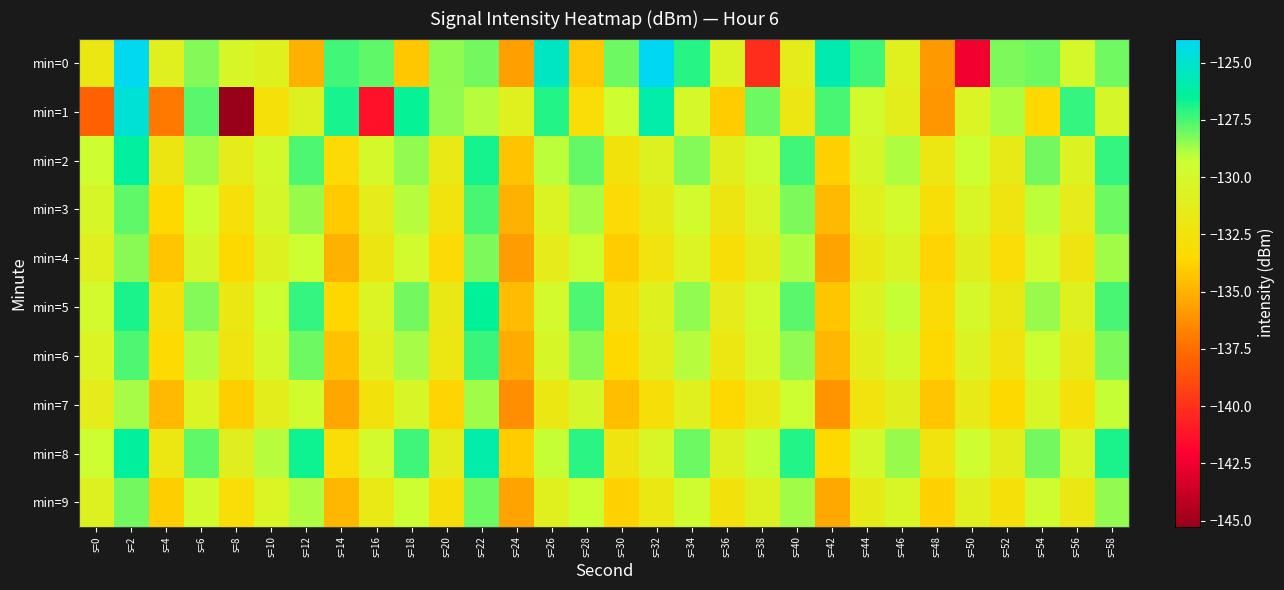

Reading left to right, transcribe all the data shown in this chart.

min=0: s=0=-131.9	s=2=-124.0	s=4=-131.0	s=6=-128.3	s=8=-130.2	s=10=-130.9	s=12=-135.0	s=14=-127.4	s=16=-127.8	s=18=-134.2	s=20=-128.4	s=22=-128.1	s=24=-135.6	s=26=-125.4	s=28=-134.1	s=30=-128.0	s=32=-124.0	s=34=-127.1	s=36=-130.5	s=38=-140.2	s=40=-131.3	s=42=-125.8	s=44=-127.4	s=46=-131.0	s=48=-135.9	s=50=-142.5	s=52=-128.2	s=54=-128.0	s=56=-130.0	s=58=-128.1
min=1: s=0=-138.0	s=2=-124.8	s=4=-137.1	s=6=-127.7	s=8=-145.3	s=10=-132.7	s=12=-130.8	s=14=-126.8	s=16=-141.3	s=18=-126.6	s=20=-128.5	s=22=-129.0	s=24=-131.0	s=26=-127.0	s=28=-133.0	s=30=-129.5	s=32=-126.0	s=34=-130.0	s=36=-134.0	s=38=-128.0	s=40=-132.0	s=42=-127.5	s=44=-129.8	s=46=-131.2	s=48=-136.0	s=50=-130.5	s=52=-128.9	s=54=-133.4	s=56=-127.2	s=58=-130.1
min=2: s=0=-129.5	s=2=-126.3	s=4=-132.1	s=6=-128.7	s=8=-131.4	s=10=-129.9	s=12=-127.6	s=14=-133.2	s=16=-130.0	s=18=-128.5	s=20=-131.7	s=22=-126.8	s=24=-134.3	s=26=-129.1	s=28=-127.9	s=30=-132.5	s=32=-130.8	s=34=-128.3	s=36=-131.1	s=38=-129.6	s=40=-127.4	s=42=-133.8	s=44=-130.2	s=46=-128.9	s=48=-132.0	s=50=-129.3	s=52=-131.6	s=54=-128.1	s=56=-130.7	s=58=-127.2
min=3: s=0=-130.2	s=2=-127.8	s=4=-133.5	s=6=-129.4	s=8=-132.7	s=10=-130.1	s=12=-128.6	s=14=-134.1	s=16=-131.3	s=18=-129.0	s=20=-132.4	s=22=-127.5	s=24=-135.0	s=26=-130.6	s=28=-128.8	s=30=-133.2	s=32=-131.5	s=34=-129.7	s=36=-132.1	s=38=-130.4	s=40=-128.2	s=42=-134.7	s=44=-131.0	s=46=-129.8	s=48=-132.9	s=50=-130.3	s=52=-132.2	s=54=-129.1	s=56=-131.4	s=58=-128.0
min=4: s=0=-131.0	s=2=-128.4	s=4=-134.2	s=6=-130.1	s=8=-133.5	s=10=-130.8	s=12=-129.3	s=14=-135.0	s=16=-132.1	s=18=-129.7	s=20=-133.2	s=22=-128.2	s=24=-135.8	s=26=-131.4	s=28=-129.6	s=30=-134.0	s=32=-132.3	s=34=-130.5	s=36=-132.9	s=38=-131.2	s=40=-128.9	s=42=-135.5	s=44=-131.8	s=46=-130.6	s=48=-133.7	s=50=-131.1	s=52=-133.0	s=54=-129.8	s=56=-132.2	s=58=-128.7
min=5: s=0=-129.8	s=2=-126.9	s=4=-132.8	s=6=-128.3	s=8=-131.9	s=10=-129.5	s=12=-127.2	s=14=-133.6	s=16=-130.5	s=18=-128.1	s=20=-131.8	s=22=-126.5	s=24=-134.6	s=26=-129.8	s=28=-127.6	s=30=-132.8	s=32=-130.9	s=34=-128.5	s=36=-131.4	s=38=-129.8	s=40=-127.7	s=42=-134.2	s=44=-130.7	s=46=-129.2	s=48=-133.1	s=50=-130.0	s=52=-131.8	s=54=-128.6	s=56=-130.9	s=58=-127.5
min=6: s=0=-130.5	s=2=-127.6	s=4=-133.3	s=6=-129.0	s=8=-132.2	s=10=-130.0	s=12=-128.0	s=14=-134.4	s=16=-131.0	s=18=-128.8	s=20=-132.0	s=22=-127.3	s=24=-135.2	s=26=-130.2	s=28=-128.4	s=30=-133.5	s=32=-131.2	s=34=-129.0	s=36=-132.0	s=38=-130.0	s=40=-128.5	s=42=-134.8	s=44=-131.2	s=46=-129.9	s=48=-133.4	s=50=-130.6	s=52=-132.4	s=54=-129.3	s=56=-131.6	s=58=-128.2
min=7: s=0=-131.3	s=2=-128.8	s=4=-134.7	s=6=-130.5	s=8=-133.9	s=10=-131.2	s=12=-129.7	s=14=-135.4	s=16=-132.6	s=18=-130.2	s=20=-133.7	s=22=-128.7	s=24=-136.3	s=26=-131.9	s=28=-130.1	s=30=-134.5	s=32=-132.8	s=34=-131.0	s=36=-133.4	s=38=-131.7	s=40=-129.4	s=42=-136.1	s=44=-132.3	s=46=-131.1	s=48=-134.2	s=50=-131.6	s=52=-133.5	s=54=-130.3	s=56=-132.7	s=58=-129.2
min=8: s=0=-129.3	s=2=-126.4	s=4=-132.0	s=6=-127.8	s=8=-131.1	s=10=-129.0	s=12=-126.7	s=14=-133.0	s=16=-129.8	s=18=-127.4	s=20=-131.2	s=22=-126.0	s=24=-134.0	s=26=-129.2	s=28=-127.1	s=30=-132.2	s=32=-130.3	s=34=-128.0	s=36=-130.8	s=38=-129.2	s=40=-127.0	s=42=-133.5	s=44=-130.0	s=46=-128.6	s=48=-132.4	s=50=-129.5	s=52=-131.2	s=54=-128.1	s=56=-130.4	s=58=-126.9
min=9: s=0=-130.8	s=2=-128.1	s=4=-133.9	s=6=-129.7	s=8=-133.0	s=10=-130.5	s=12=-128.9	s=14=-134.8	s=16=-131.7	s=18=-129.4	s=20=-132.8	s=22=-128.0	s=24=-135.5	s=26=-131.0	s=28=-129.3	s=30=-133.8	s=32=-131.9	s=34=-129.6	s=36=-132.6	s=38=-130.8	s=40=-128.7	s=42=-135.3	s=44=-131.5	s=46=-130.3	s=48=-133.8	s=50=-131.0	s=52=-132.7	s=54=-129.6	s=56=-131.9	s=58=-128.5